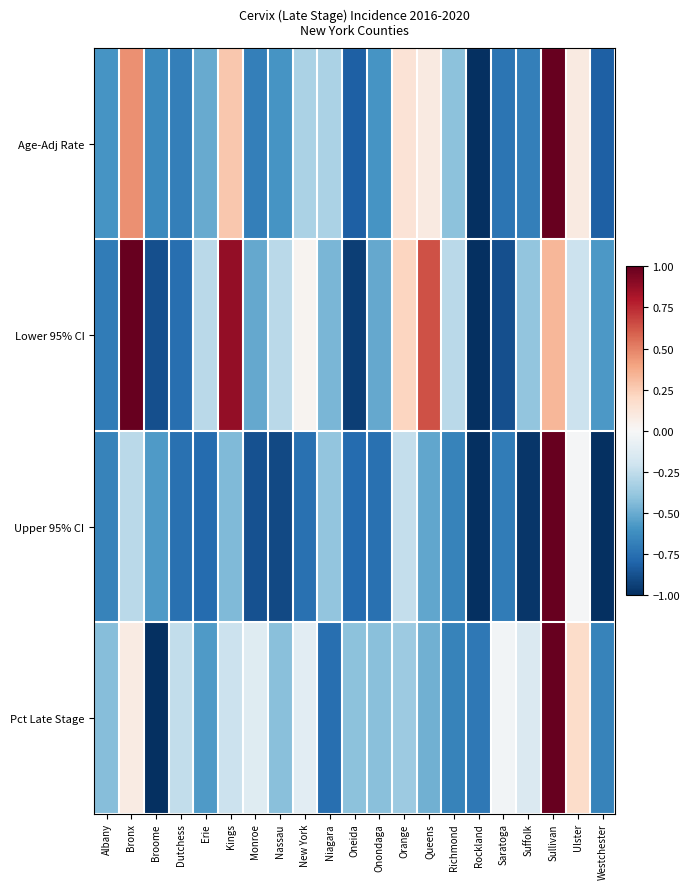

At Queens, list the series in order from largest to smallest.

Lower 95% CI, Age-Adj Rate, Pct Late Stage, Upper 95% CI